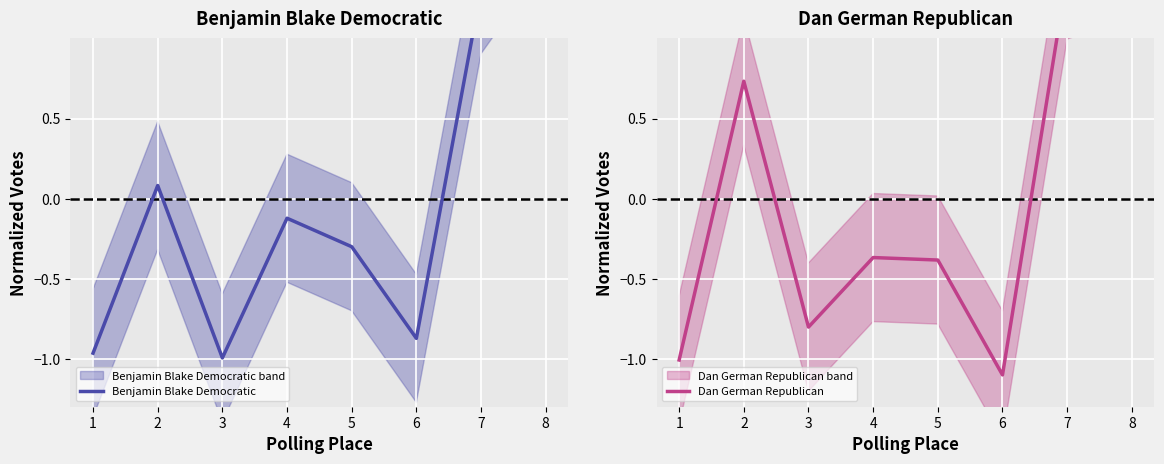

How many values in the Benjamin Blake Democratic series exceed 0?

3